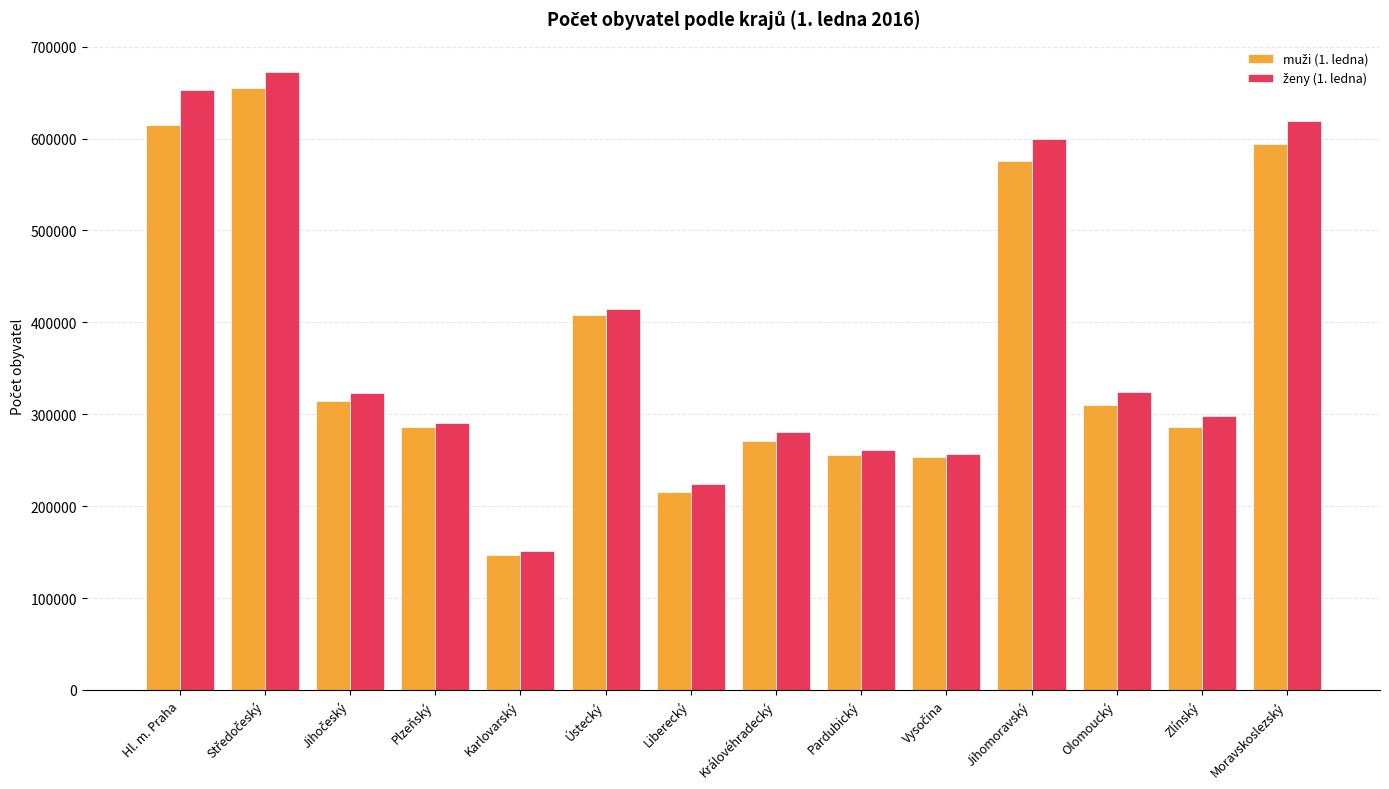

What is the smallest value displayed?

147111